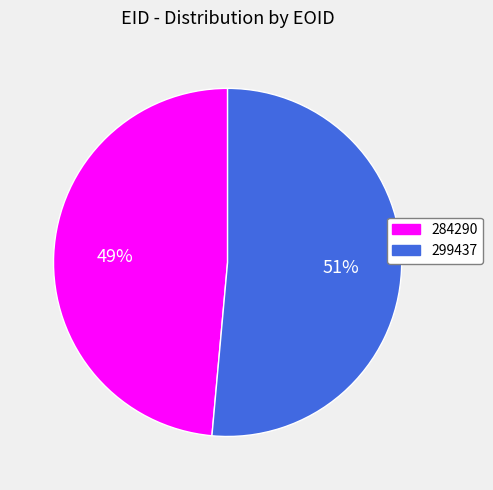

Between 284290 and 299437, which is larger?

299437